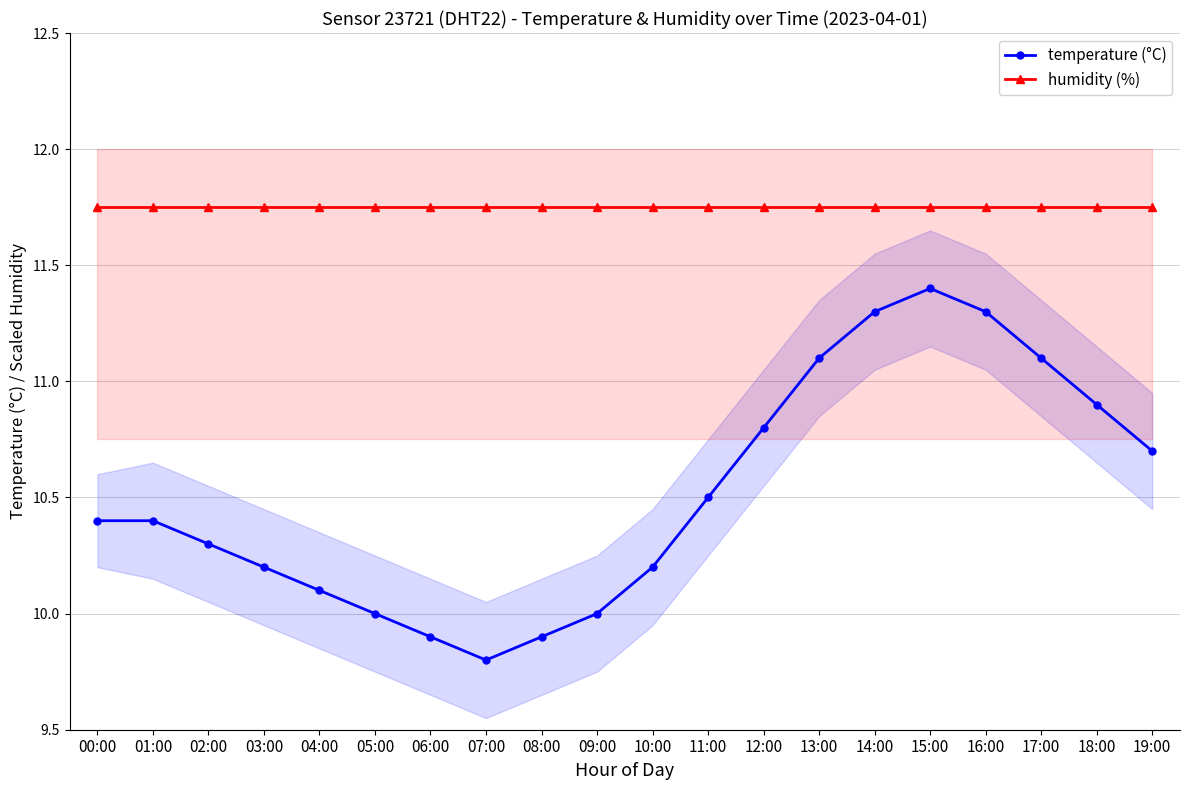

Reading left to right, transcribe all the data shown in this chart.

temperature (°C): 10.4	10.4	10.3	10.2	10.1	10.0	9.9	9.8	9.9	10.0	10.2	10.5	10.8	11.1	11.3	11.4	11.3	11.1	10.9	10.7
humidity (%): 11.8	11.8	11.8	11.8	11.8	11.8	11.8	11.8	11.8	11.8	11.8	11.8	11.8	11.8	11.8	11.8	11.8	11.8	11.8	11.8